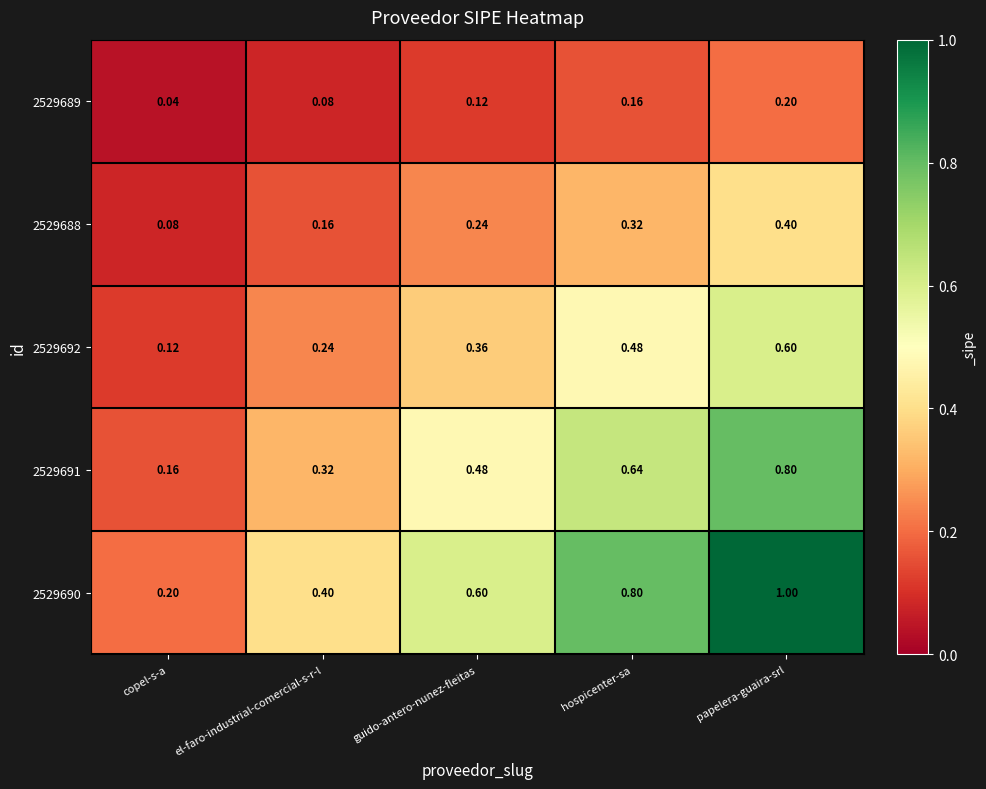

Is the value of 2529689 at copel-s-a greater than the value of 2529688 at copel-s-a?

No